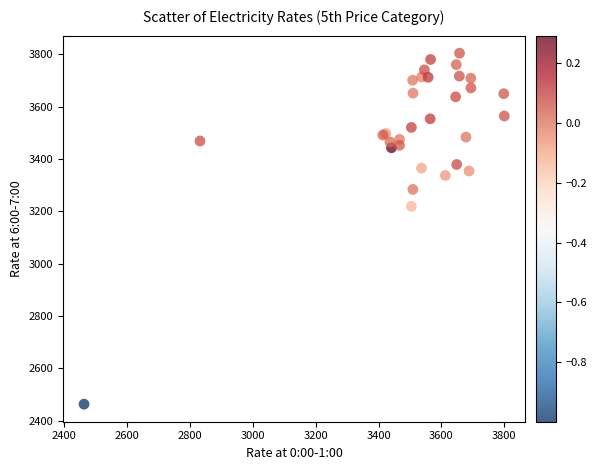

What Y value in the scatter plot is closest to 3133?

3218.6